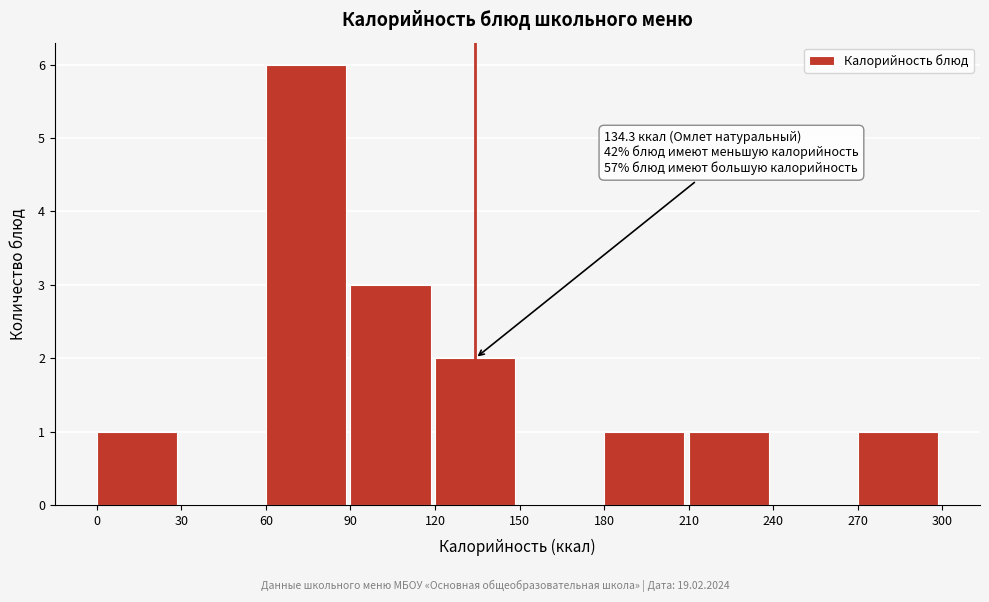

Which range on the x-axis has the tallest bar?

60 to 90